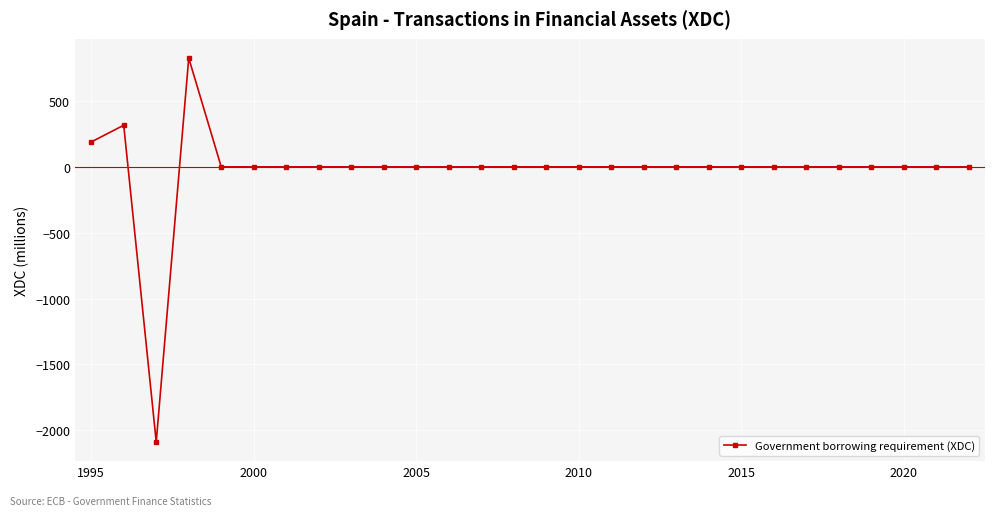

How many categories are shown in the chart?

28